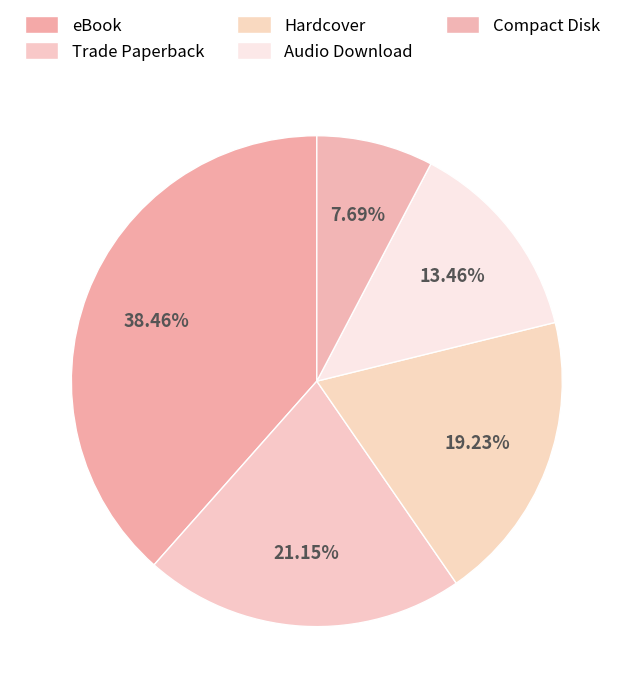

Which category has the smallest portion of the pie?

Compact Disk